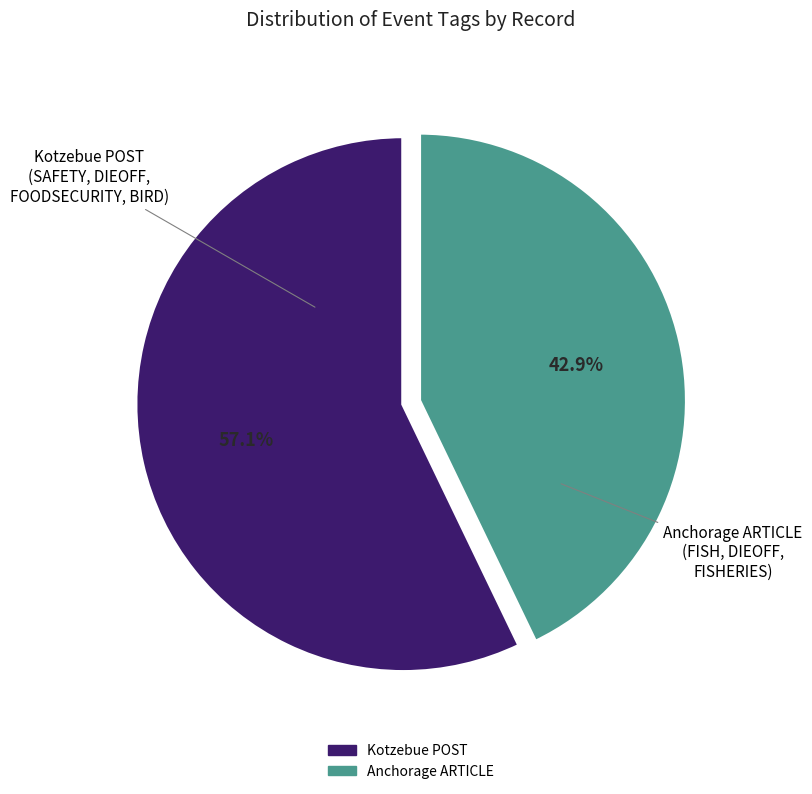

Is there a majority slice in this chart?

Yes